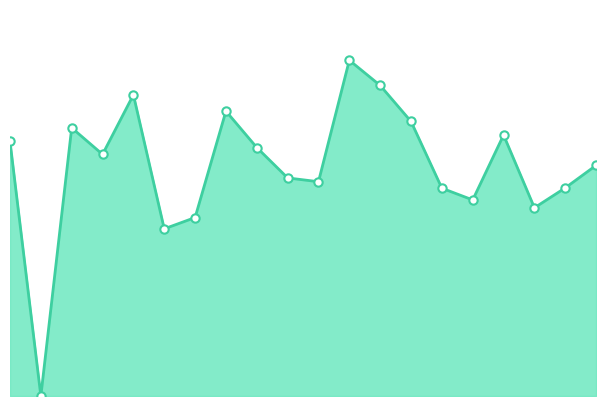

How many lines are shown in the chart?

1